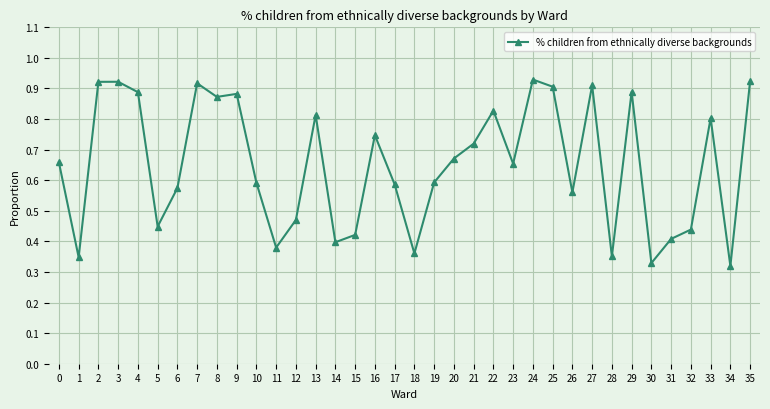

Where is the first local minimum?

1